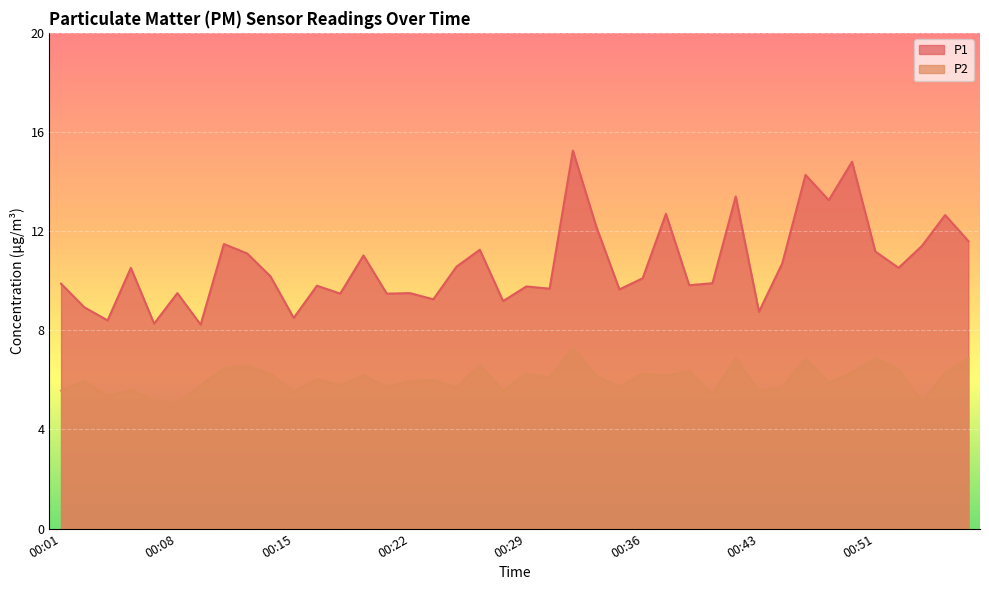

True or false: P1 has a value of 14.6 at 00:15.

False